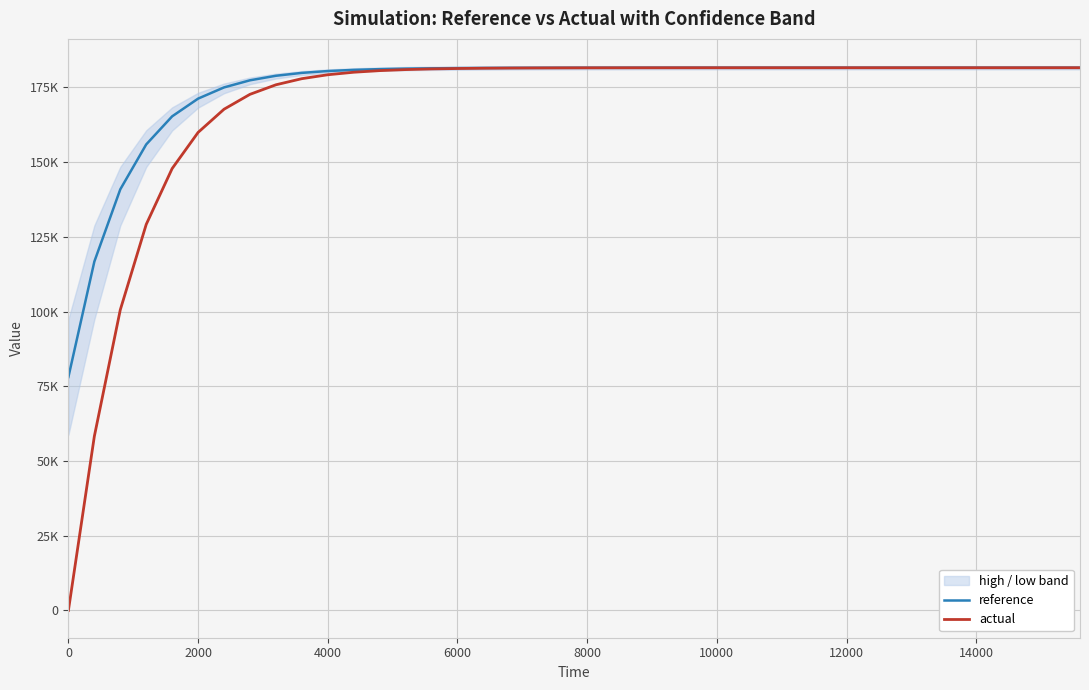

What are all the series names shown in the legend?

reference, actual